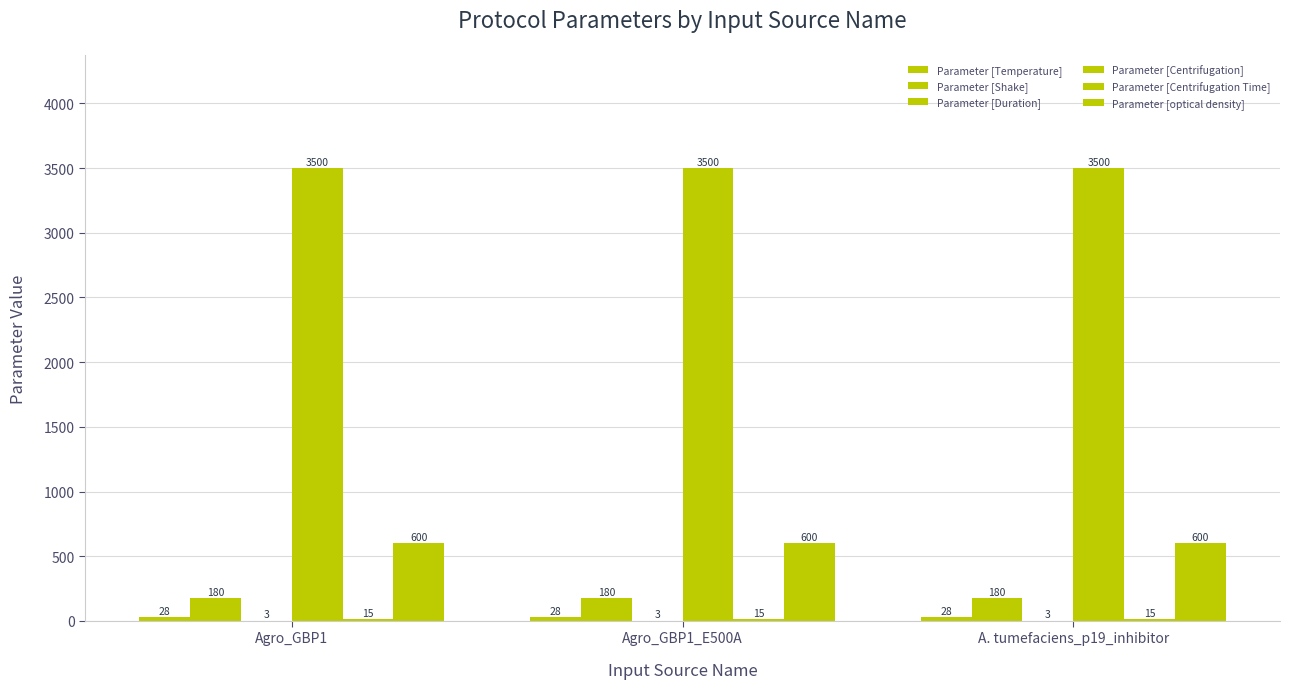

Between Agro_GBP1 and A. tumefaciens_p19_inhibitor, which series saw the biggest shift?

Parameter [Temperature]